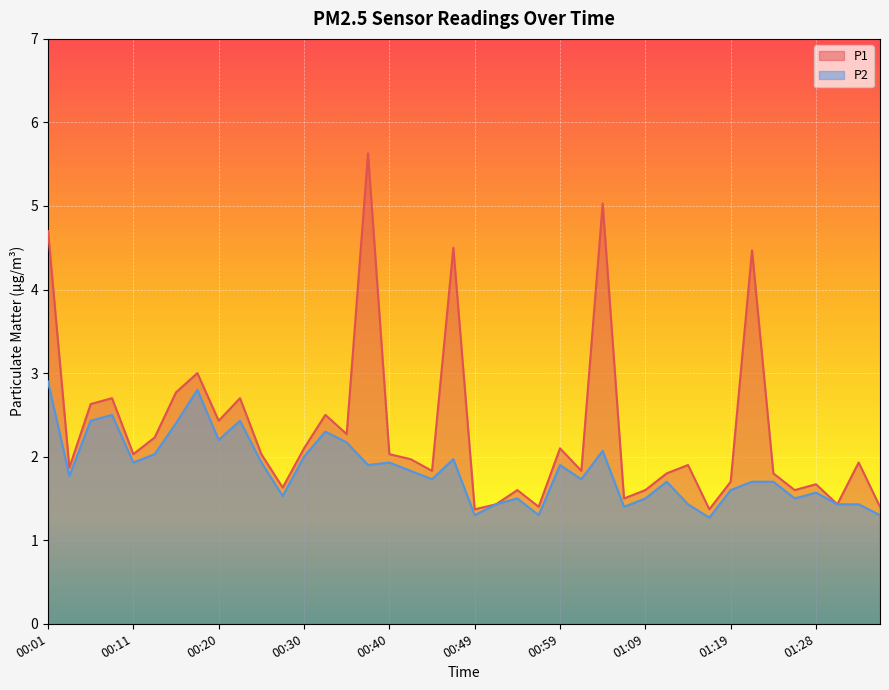

Is it true that P2 equals 1.4 at 01:06?

True